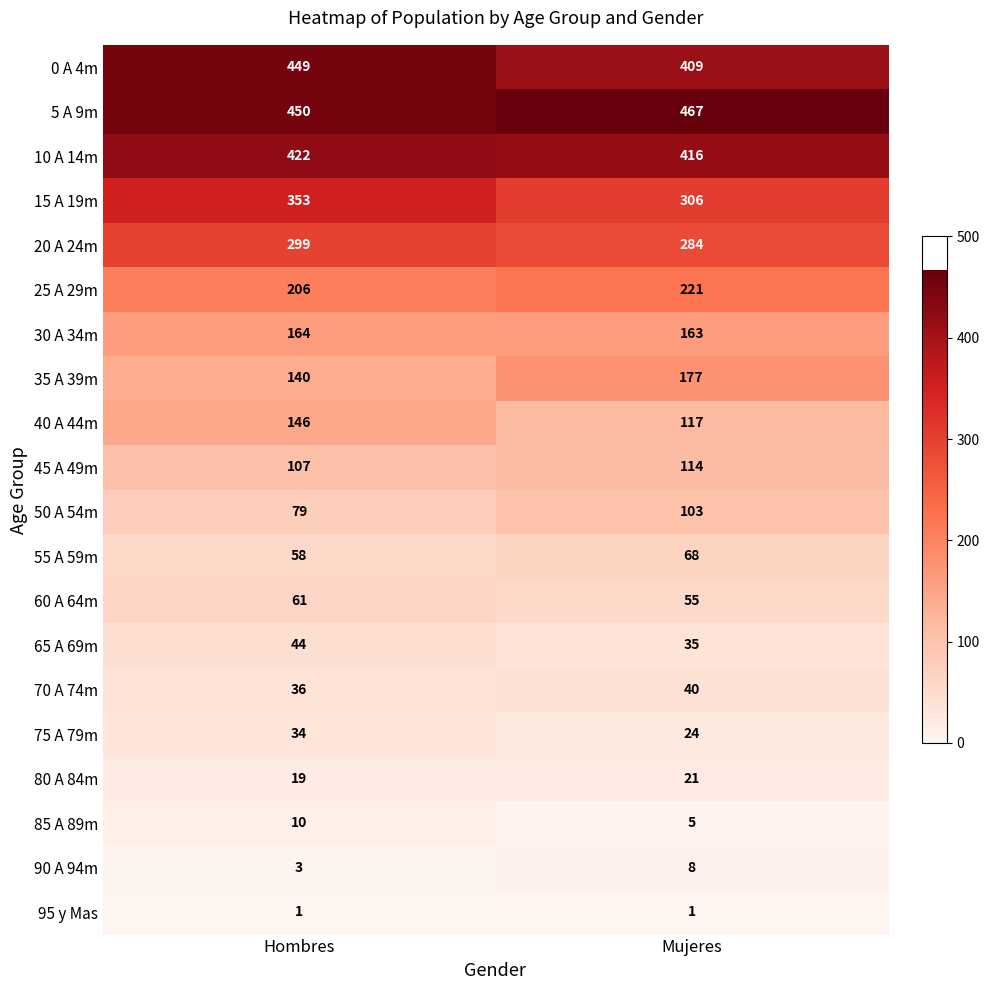

At which label does 60 A 64m reach its minimum?

Mujeres